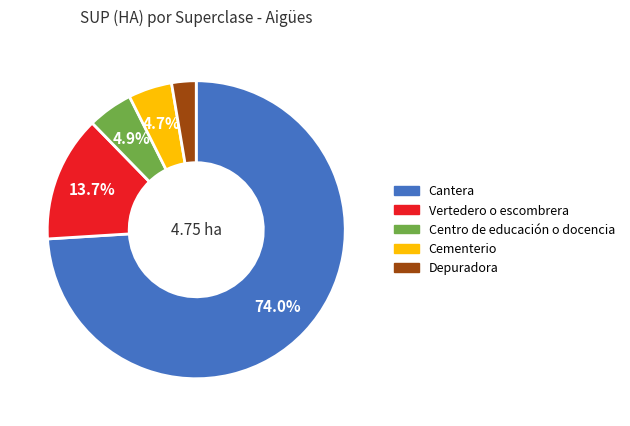

To the nearest percent, what is the combined percentage of Cantera and Cementerio?

79%